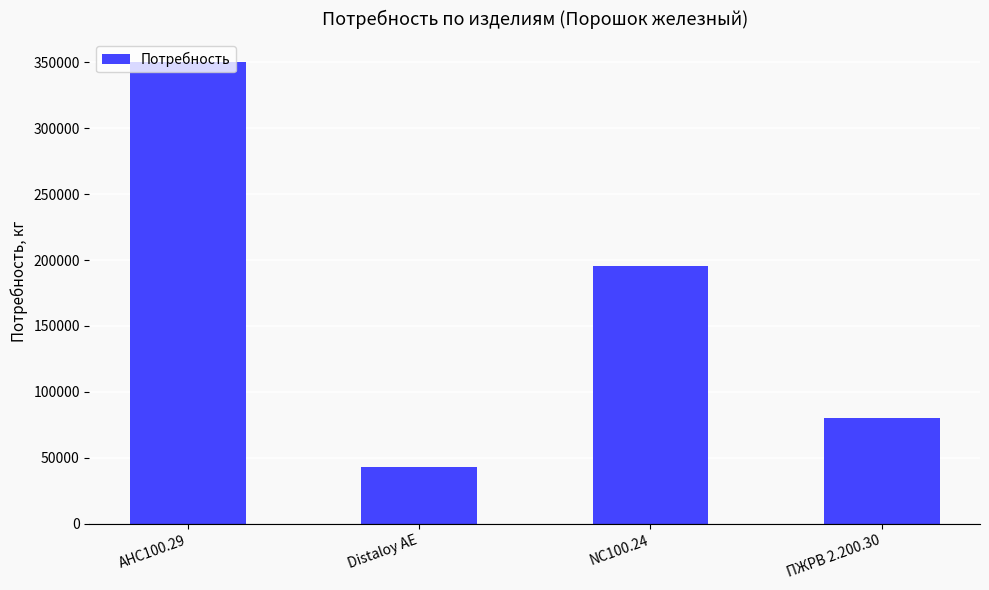

What is the ratio of the value at Distaloy АЕ to the value at NC100.24?

0.2